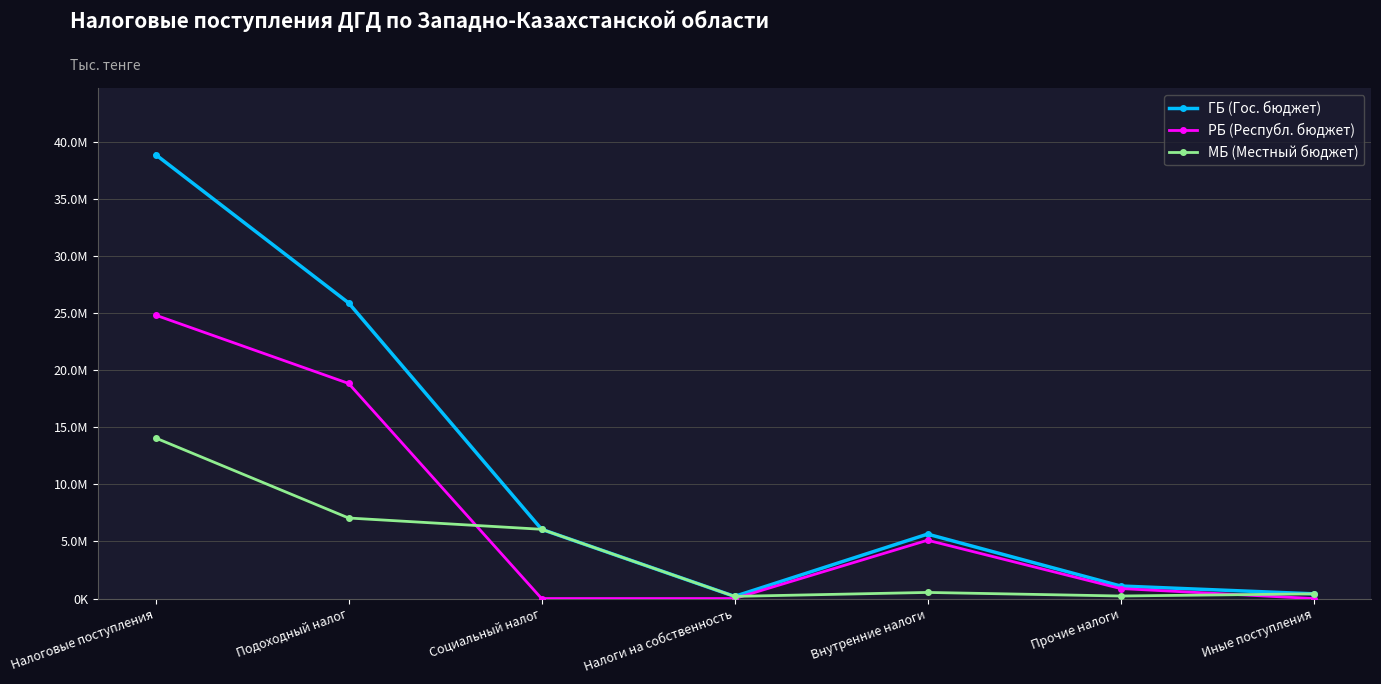

At which category does the chart reach its peak across all series?

Налоговые поступления